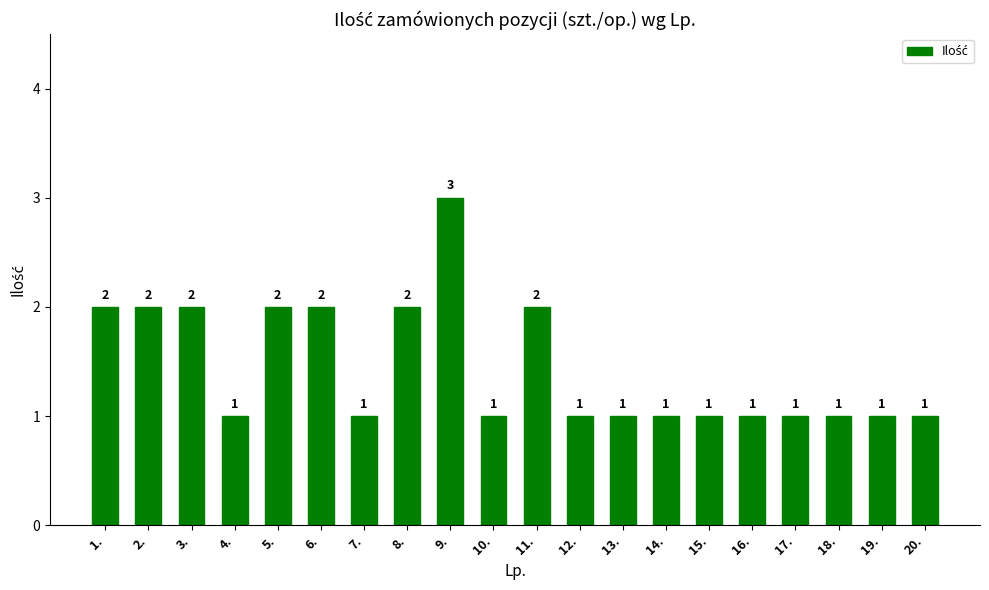

Count the number of categories in the chart.

20